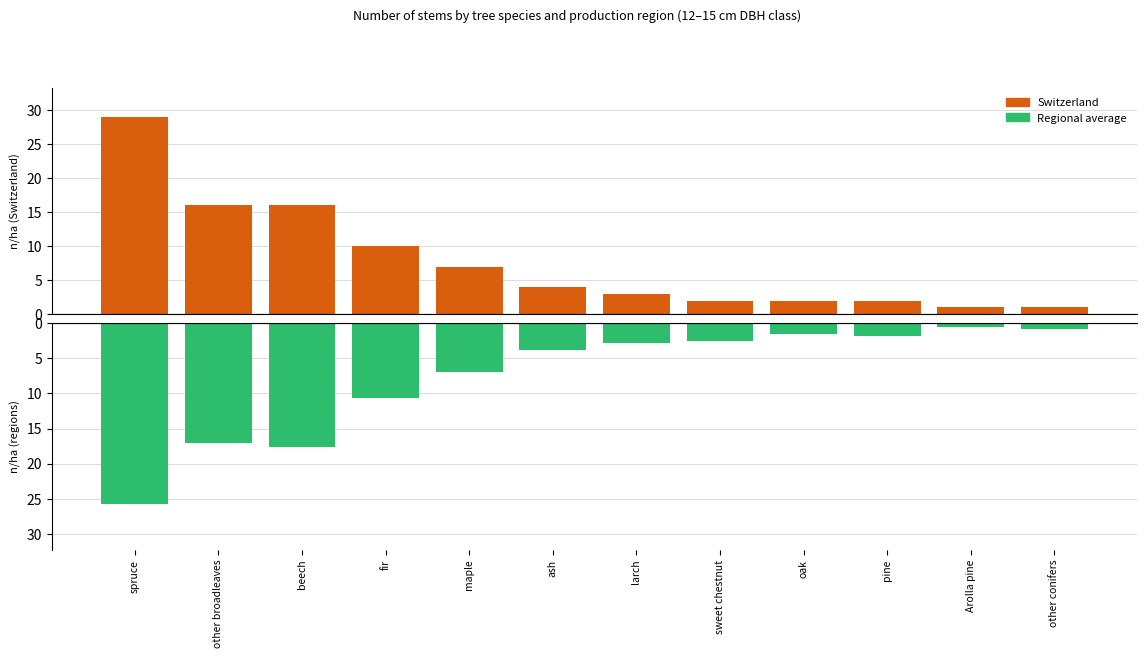

List the series in order of their peak value, highest first.

Switzerland, Regional average